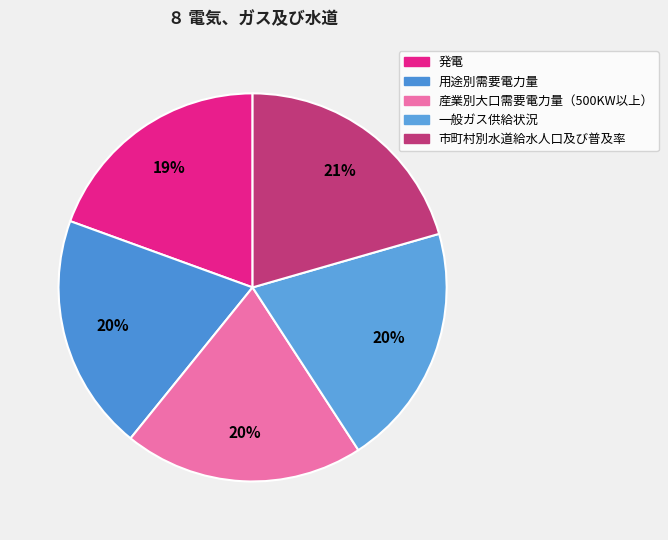

Is 一般ガス供給状況 the majority of the pie?

No